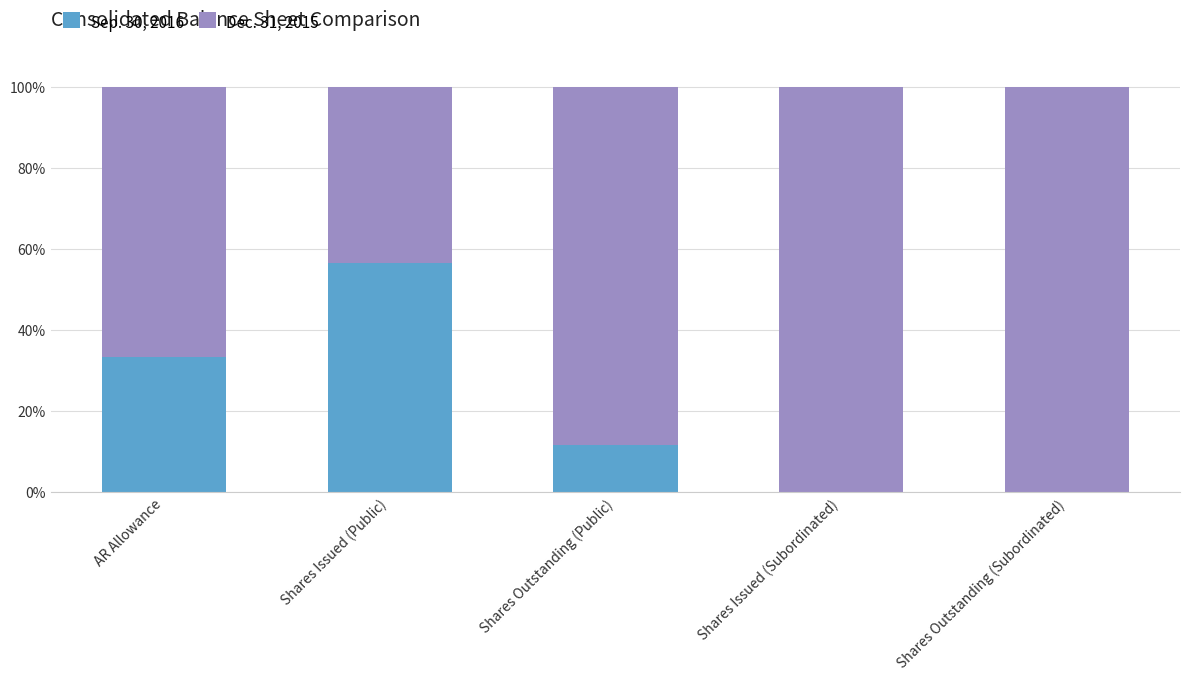

Is it true that Sep. 30, 2016 equals -26.8 at Shares Outstanding (Subordinated)?

False